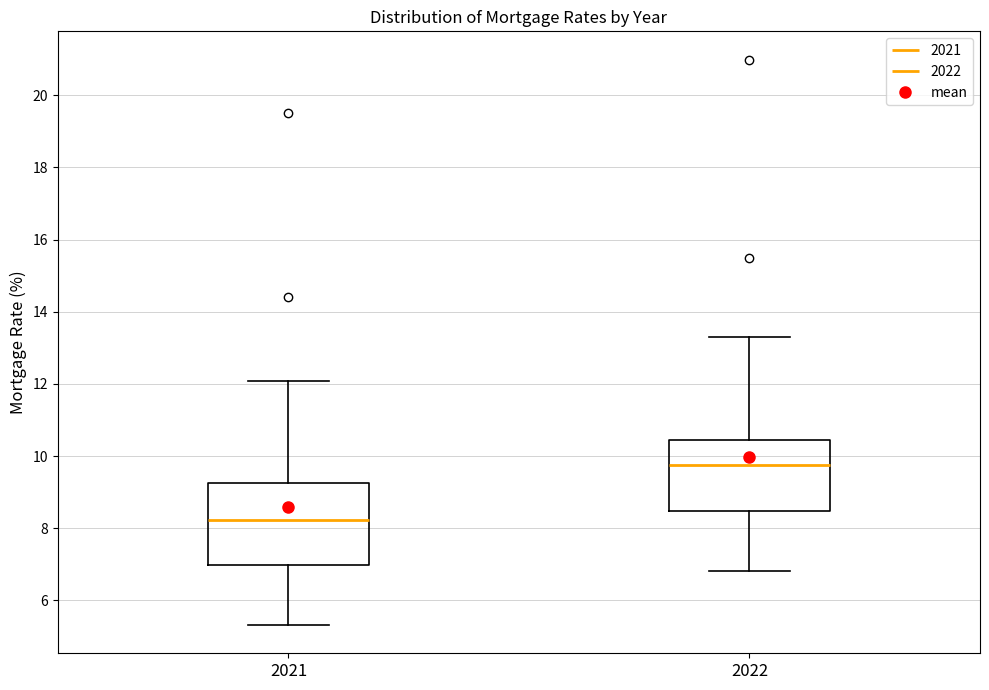

Reading left to right, transcribe this box plot: for each box, give where its median line is, the range the box spans, and where its two whiskers end, as read against the y-axis. The values are not printed on the chart, so give them approximately, as read against the axis.

2021: median 8.2, box 7.0 to 9.2, whiskers 5.4 to 12.0
2022: median 9.8, box 8.4 to 10.4, whiskers 6.8 to 13.2